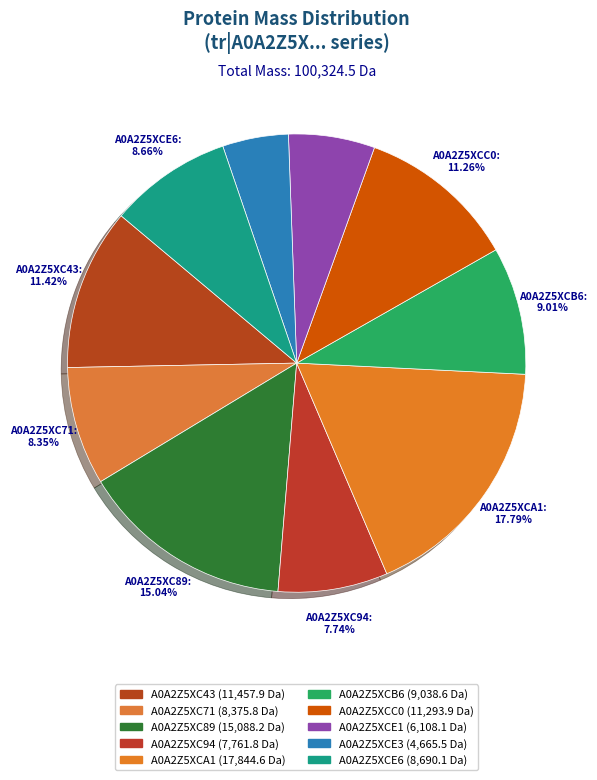

How many slices are in this pie chart?

10